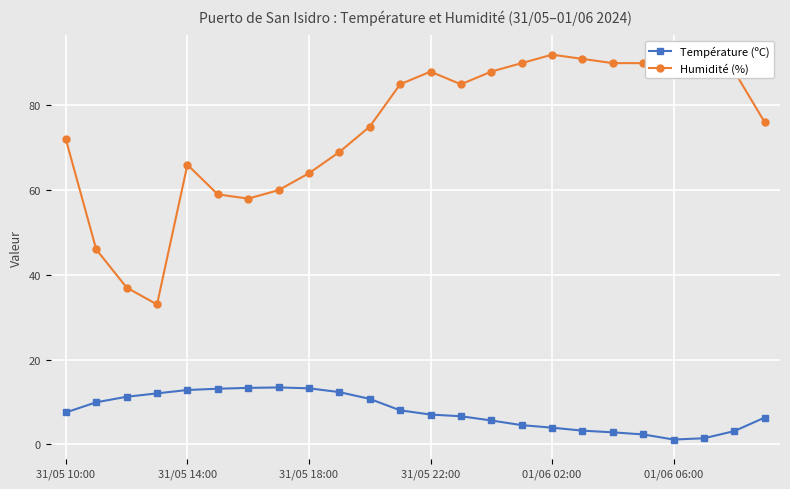

What are all the series names shown in the legend?

Température (ºC), Humidité (%)